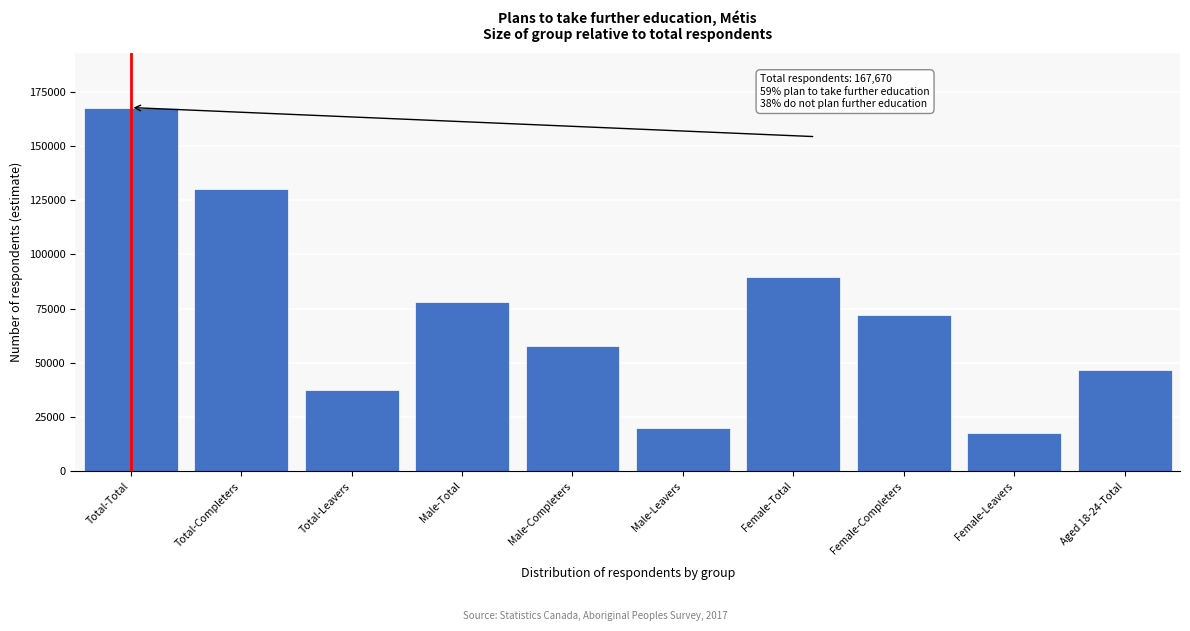

Reading left to right, extract all data points from this chart.

167670	130000	37670	77940	57800	20140	89730	72200	17530	46470